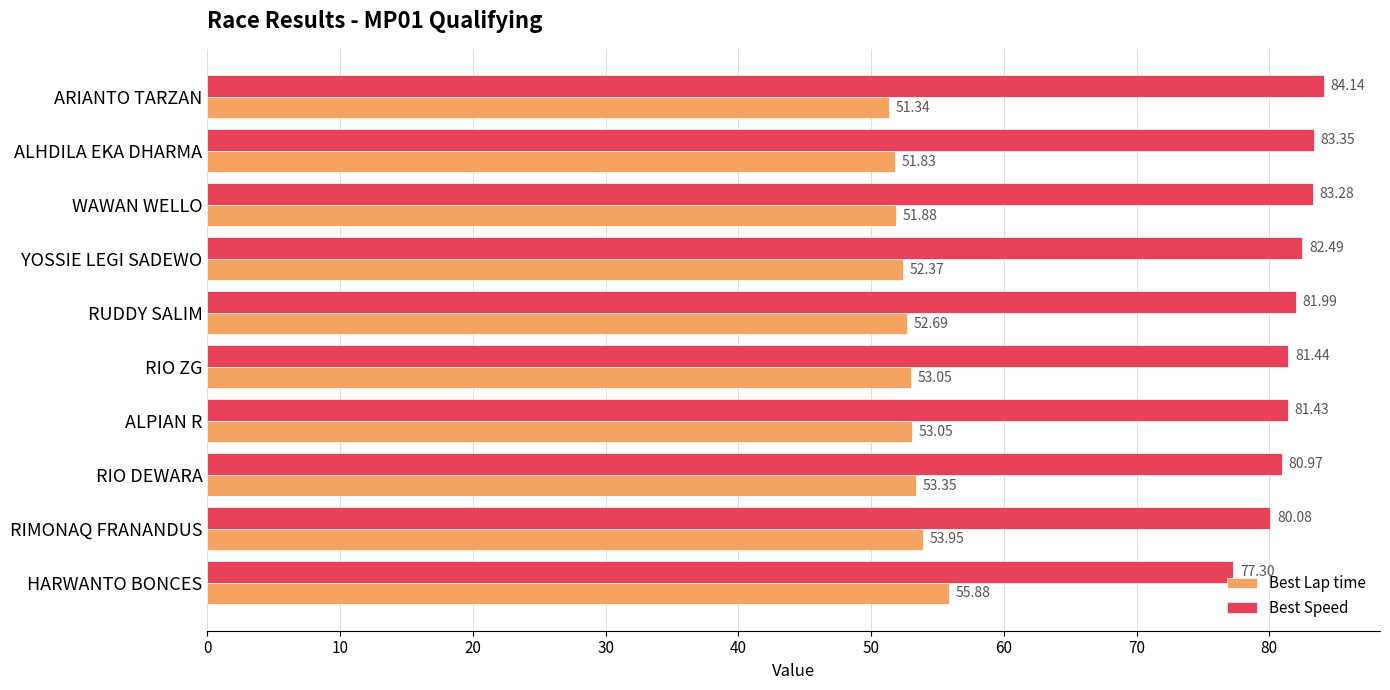

Which series has the largest range (max minus min)?

Best Speed